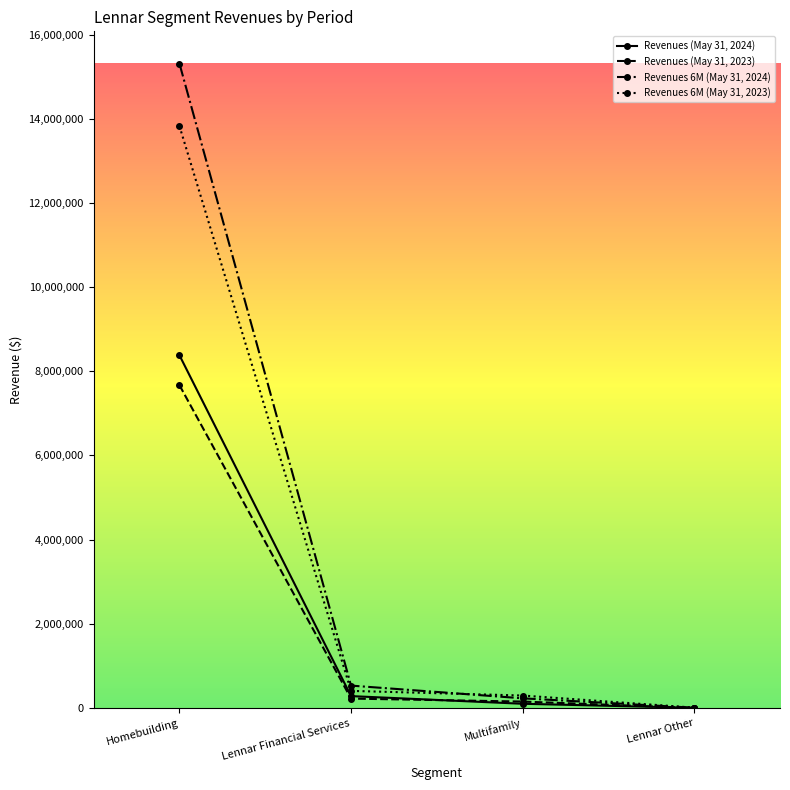

What is the label of the 1st point from the right?

Lennar Other